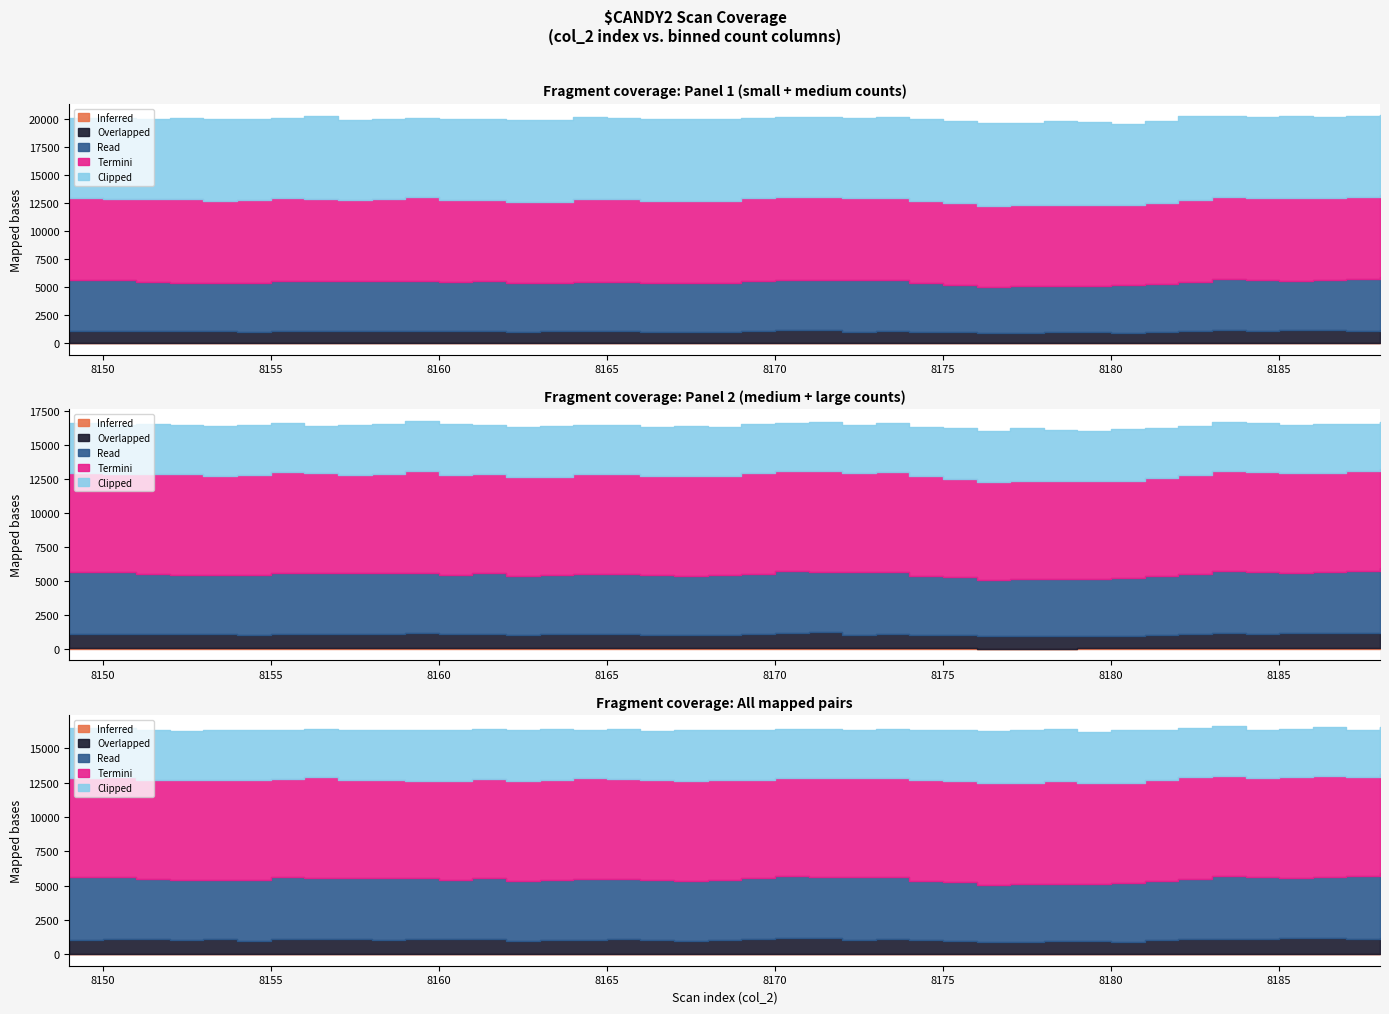

True or false: col_258 and col_257 cross at least once.

False